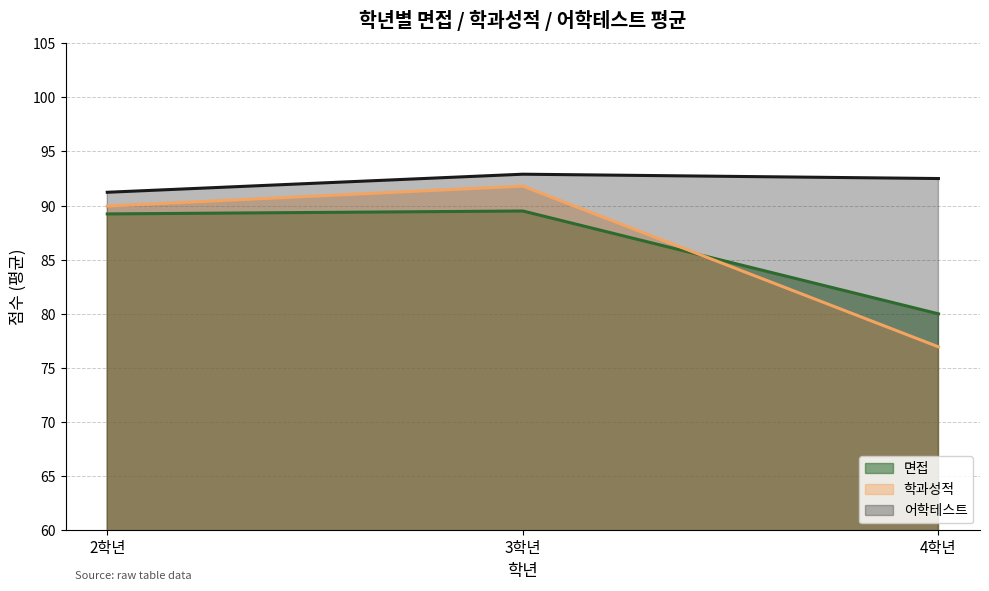

Where is the first local maximum for 어학테스트?

2